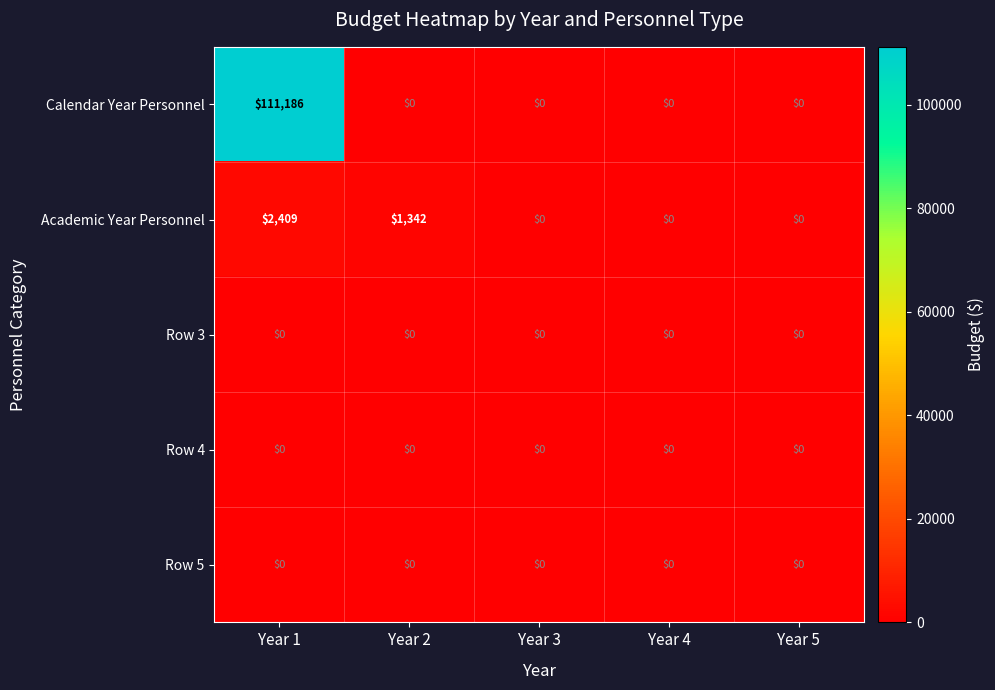

How many categories are shown in the chart?

5